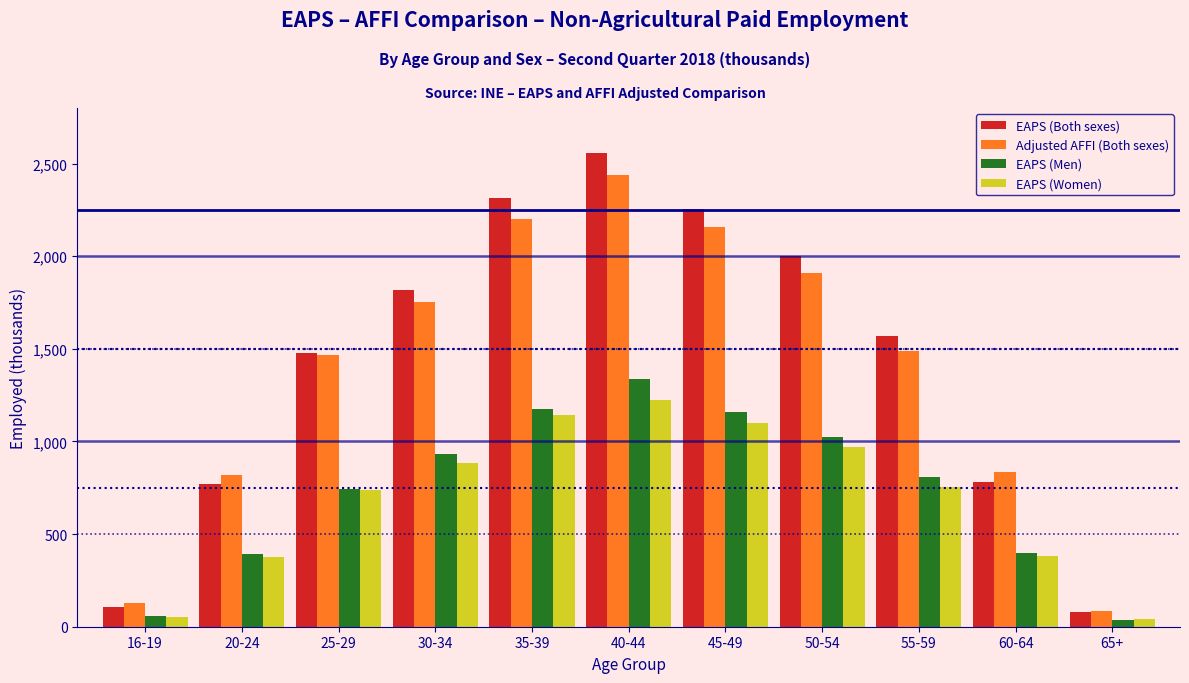

Rank the series by their maximum value, from highest to lowest.

EAPS (Both sexes), Adjusted AFFI (Both sexes), EAPS (Men), EAPS (Women)